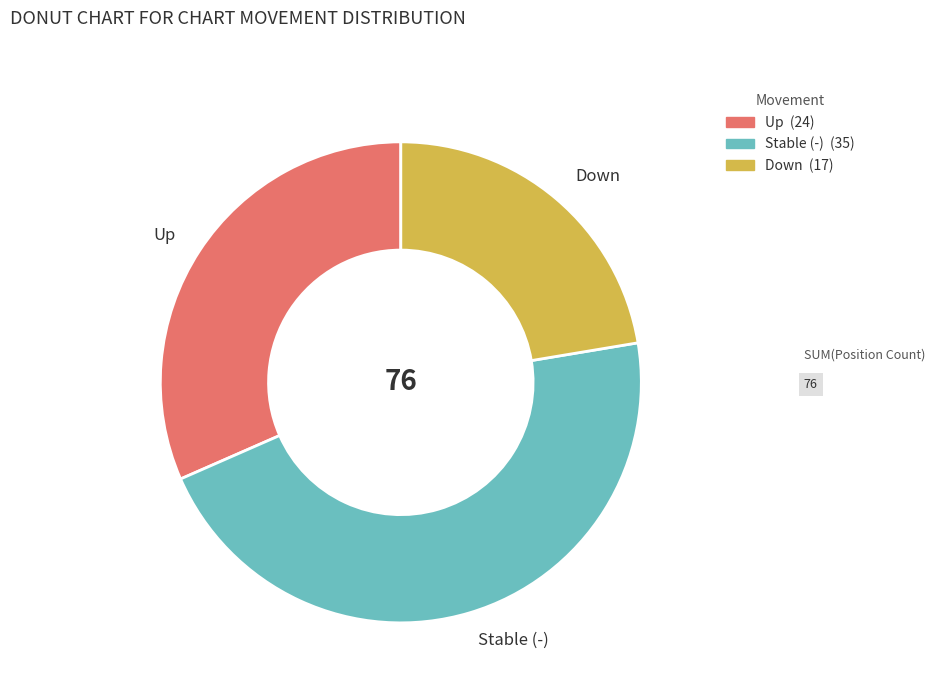

Is it true that Down is 22% of the pie?

True